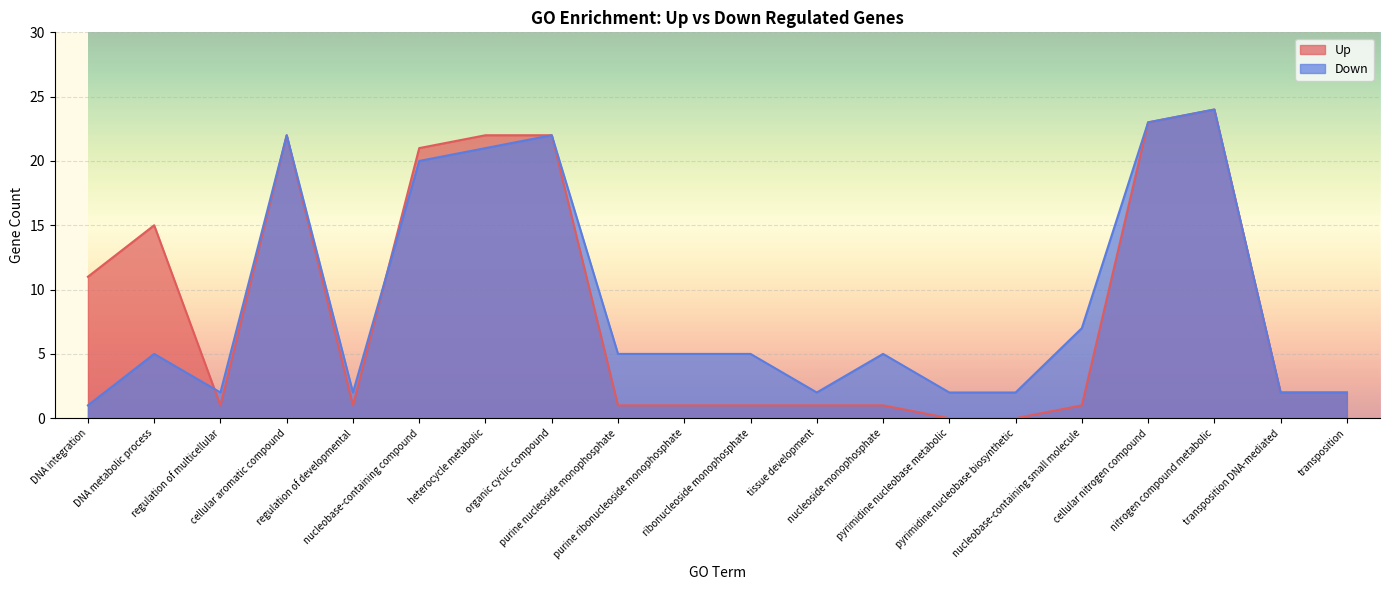

Which series has the largest total across all categories?

Down